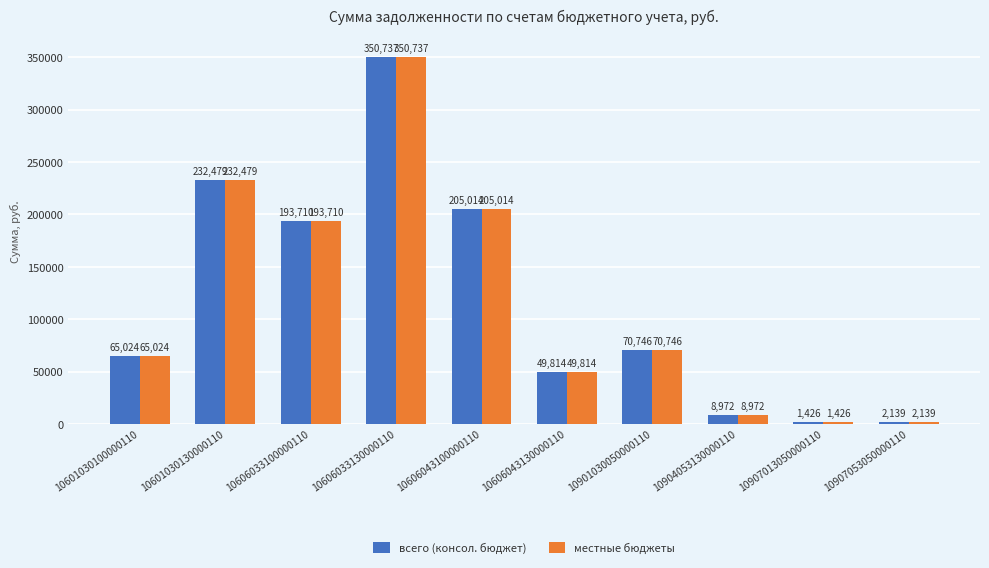

List the labels in order of всего (консол. бюджет) value, smallest first.

10907013050000110, 10907053050000110, 10904053130000110, 10606043130000110, 10601030100000110, 10901030050000110, 10606033100000110, 10606043100000110, 10601030130000110, 10606033130000110